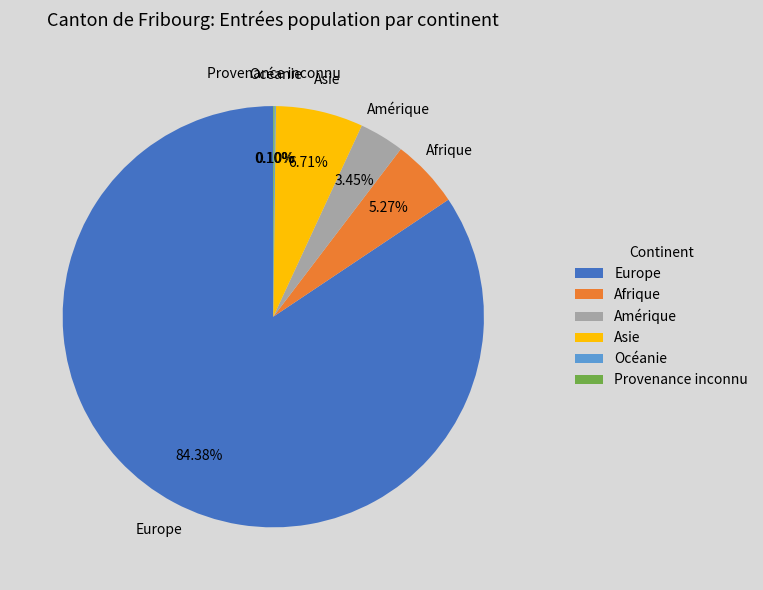

Combined, do Afrique and Amérique account for over 50%?

No